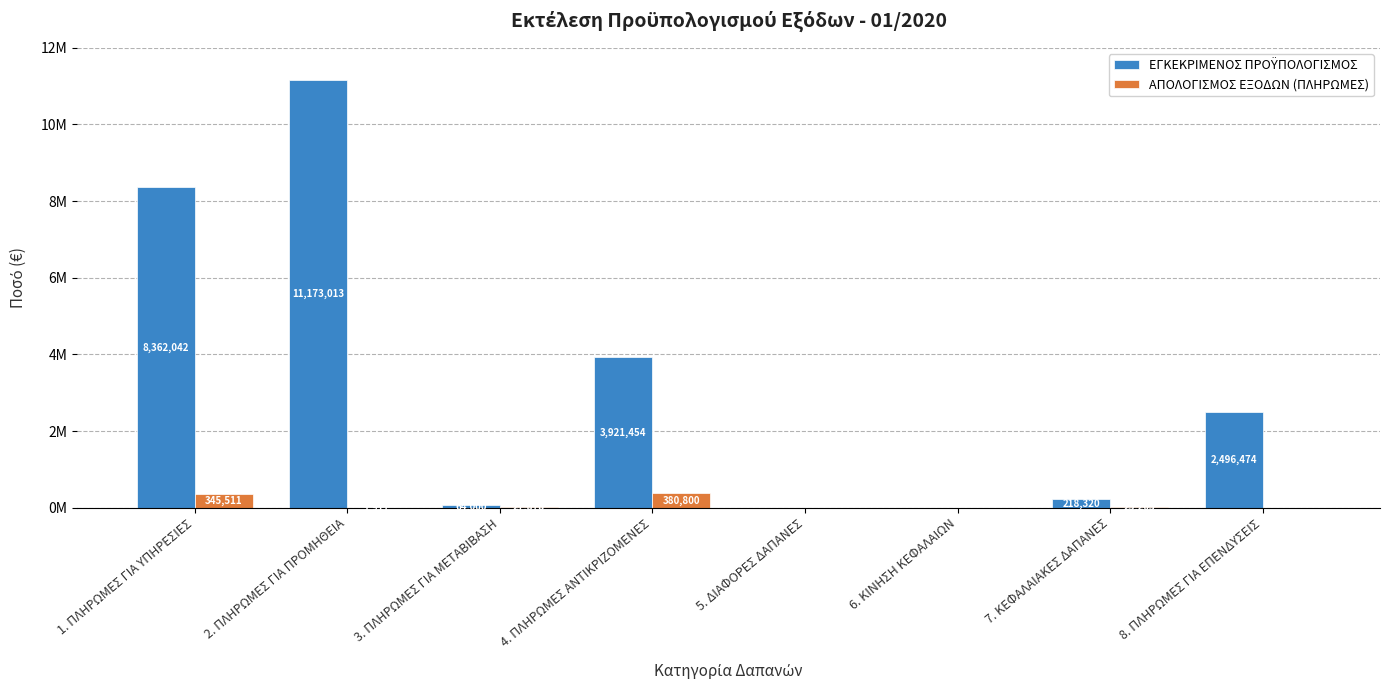

What is the difference between the highest and lowest values at 1. ΠΛΗΡΩΜΕΣ ΓΙΑ ΥΠΗΡΕΣΙΕΣ?

8016531